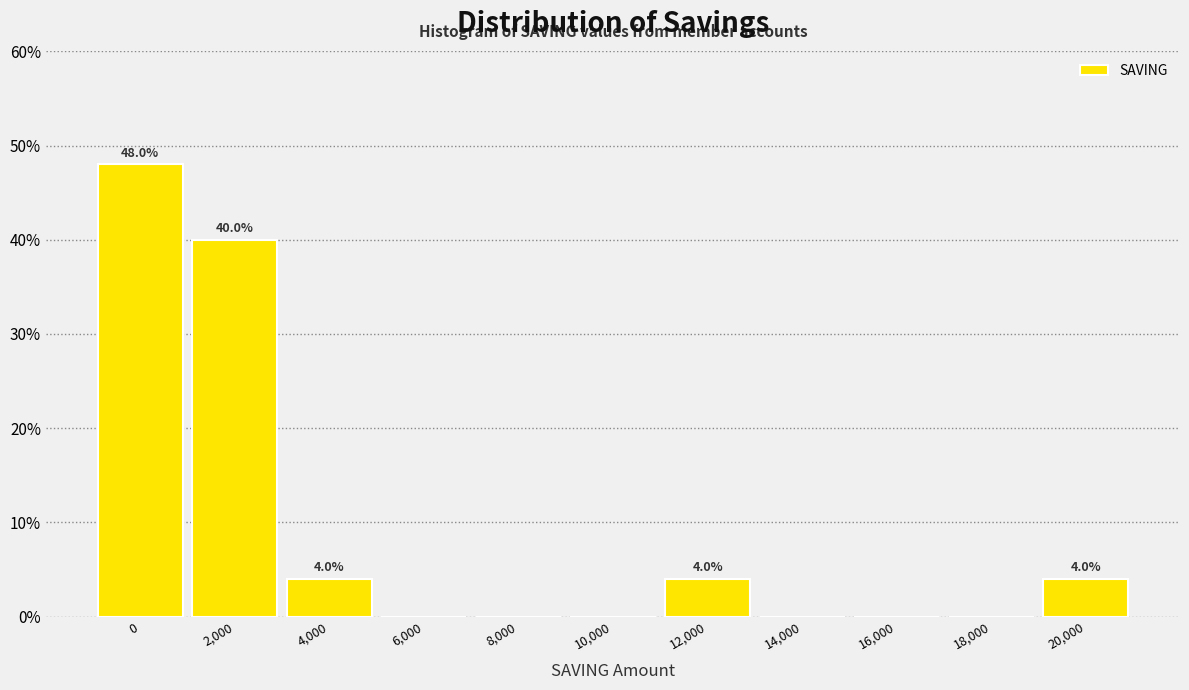

Reading left to right, transcribe all the data shown in this chart.

0=48	2,000=40	4,000=4	6,000=0	8,000=0	10,000=0	12,000=4	14,000=0	16,000=0	18,000=0	20,000=4